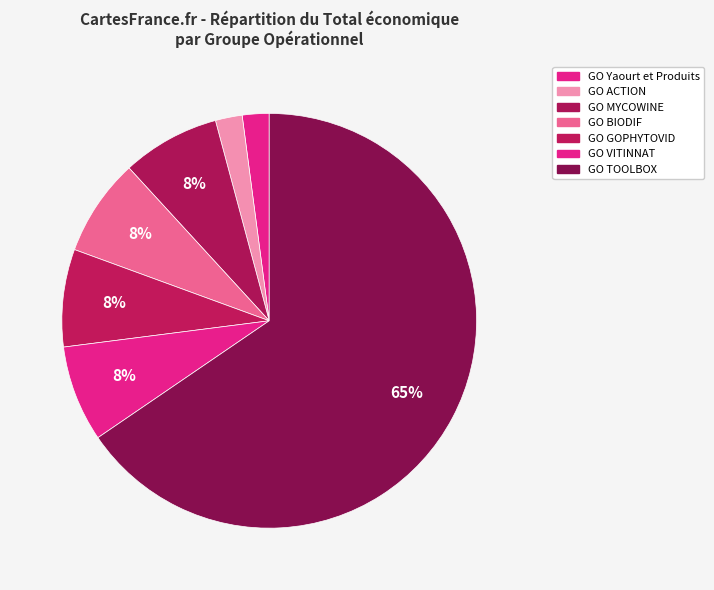

Do GO VITINNAT and GO Yaourt et Produits together represent more than half of the pie?

No